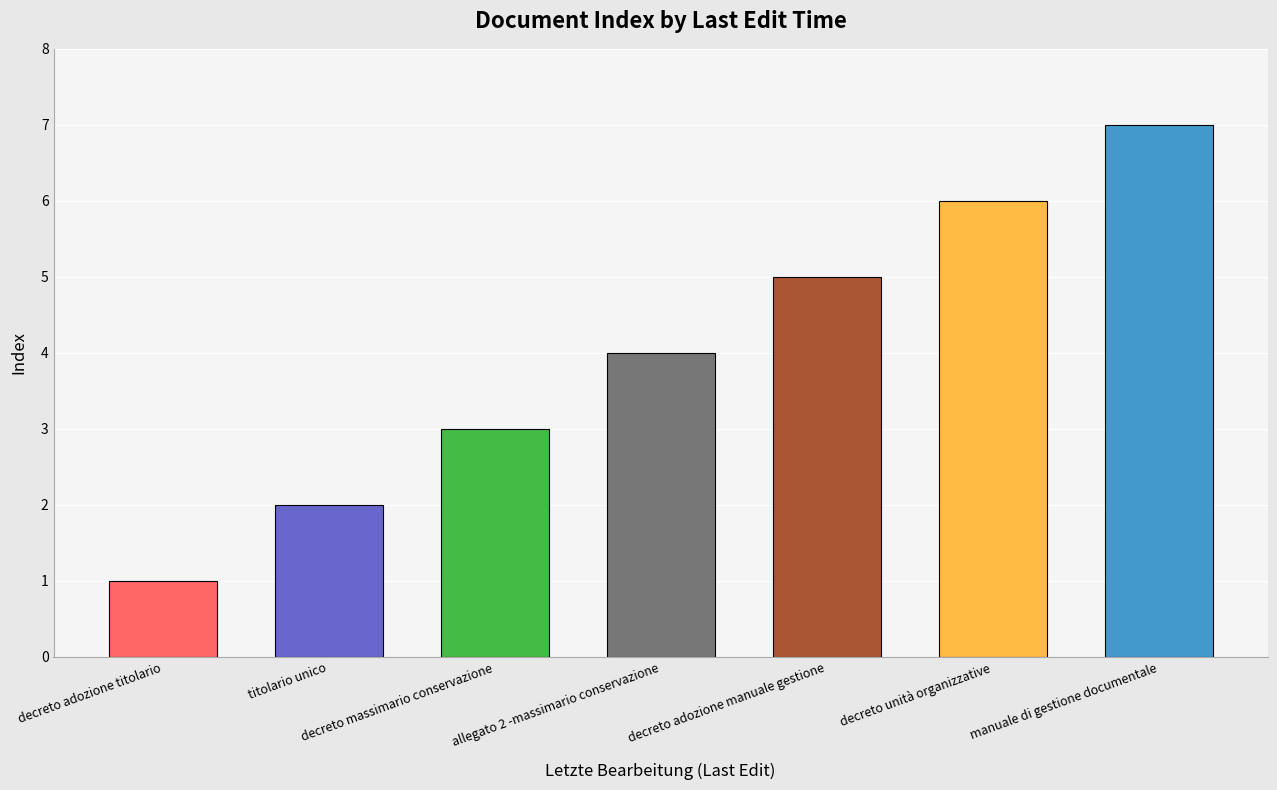

Rank the categories by value from lowest to highest.

decreto adozione titolario, titolario unico, decreto massimario conservazione, allegato 2 -massimario conservazione, decreto adozione manuale gestione, decreto unità organizzative, manuale di gestione documentale